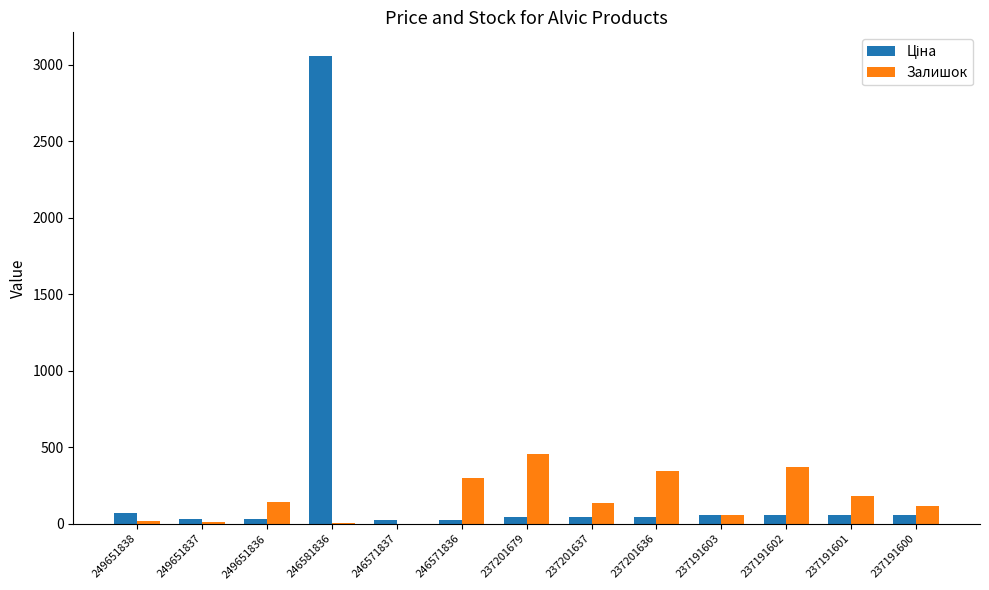

Are the bars grouped side by side (vs. stacked)?

Yes